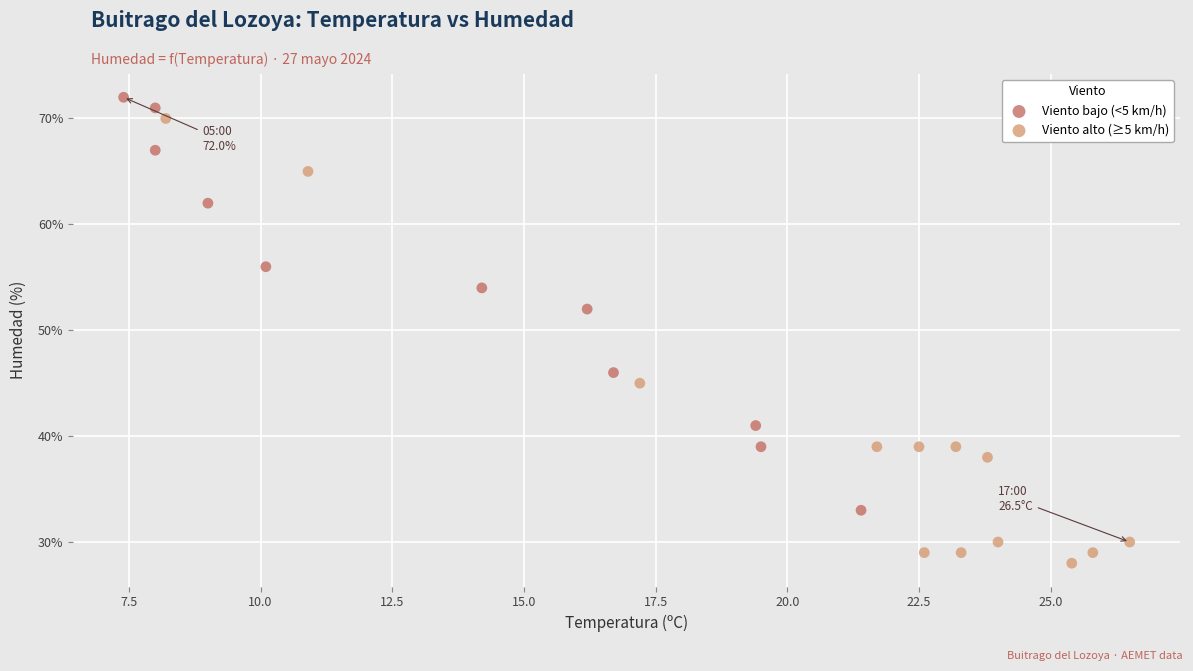

Which series contains the lowest Y value?

Viento alto (≥5 km/h)